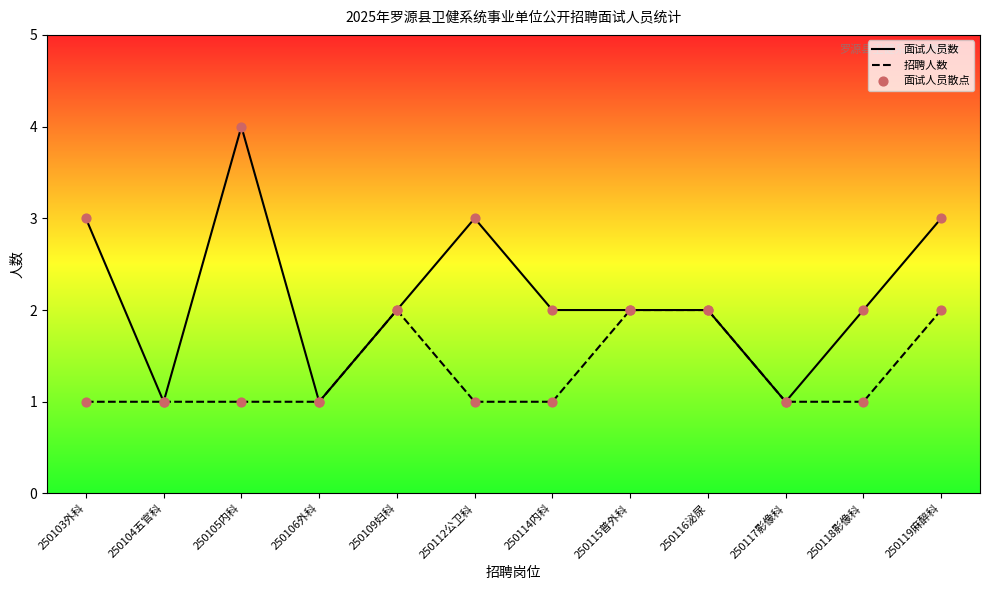

Which series contains the lowest Y value?

面试人员数